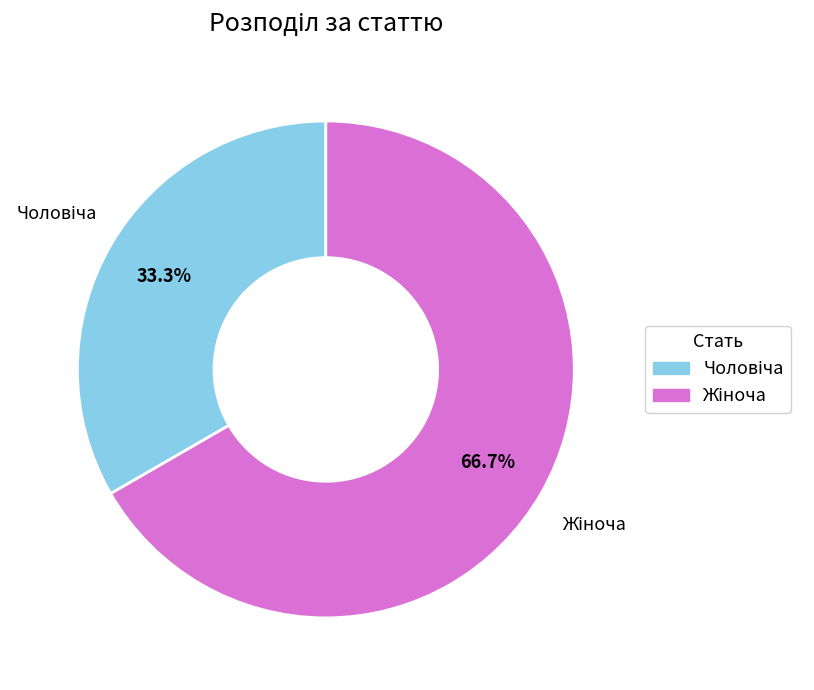

Is there a majority slice in this chart?

Yes